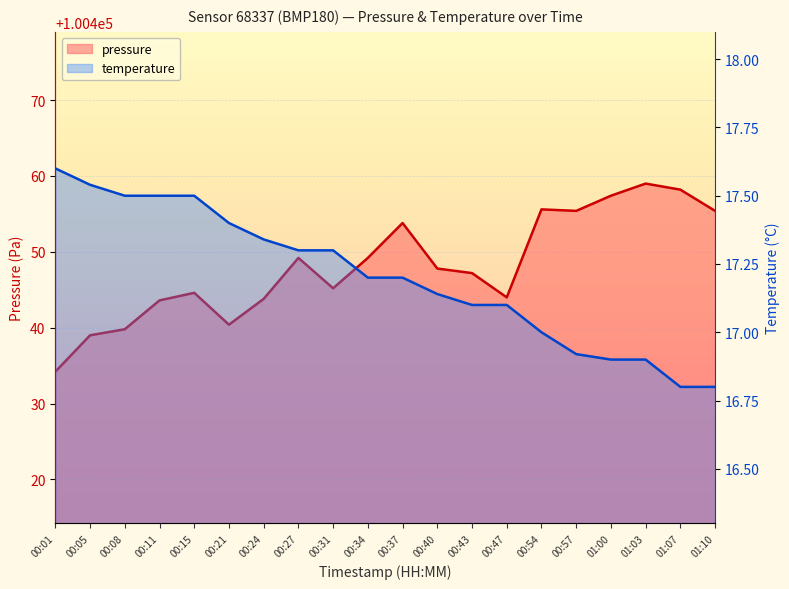

What is the difference between the temperature values at 00:54 and 00:34?

0.2